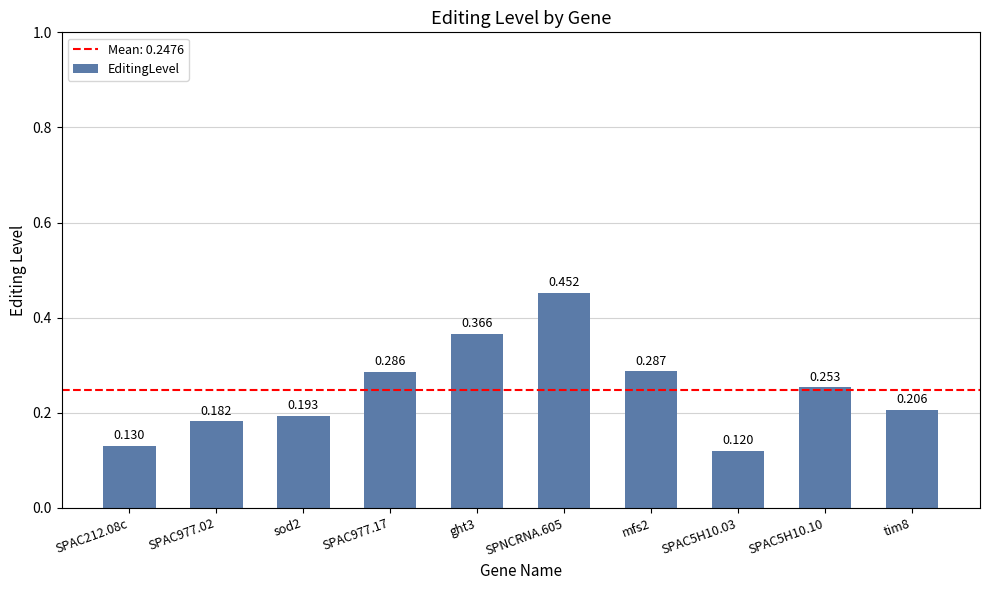

Reading right to left, list all the values displayed in this chart.

tim8=0.2	SPAC5H10.10=0.3	SPAC5H10.03=0.1	mfs2=0.3	SPNCRNA.605=0.5	ght3=0.4	SPAC977.17=0.3	sod2=0.2	SPAC977.02=0.2	SPAC212.08c=0.1